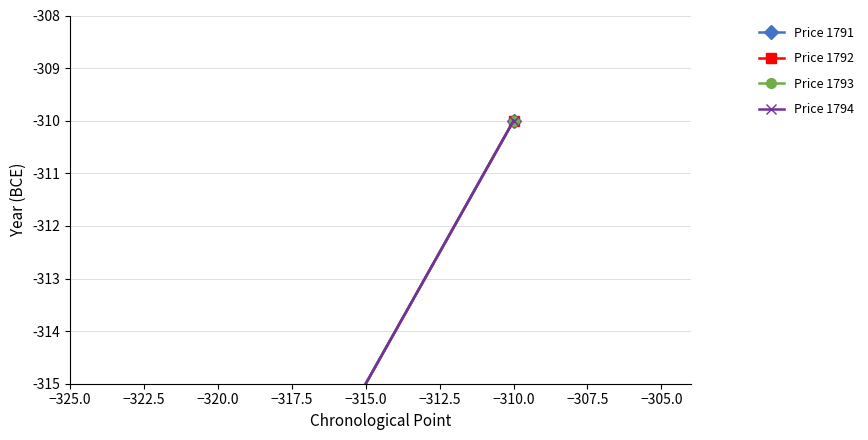

Is this an area chart (filled region under the line)?

No